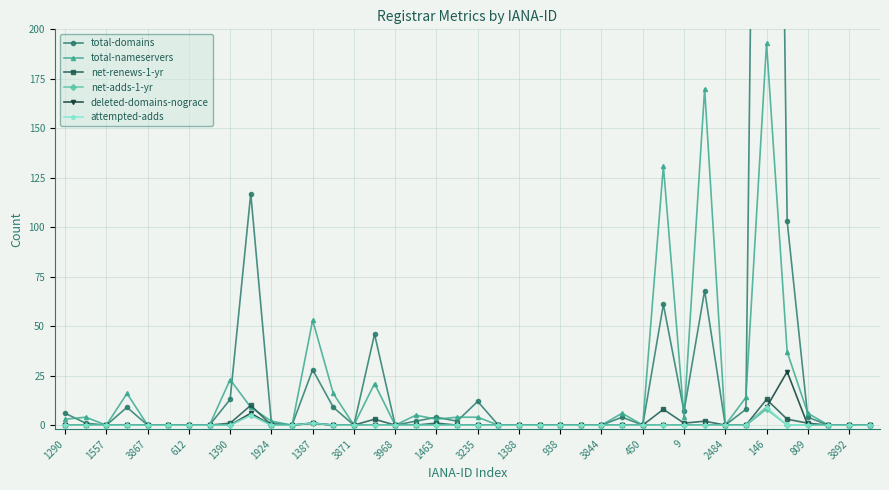

Is it true that deleted-domains-nograce equals 10 at 450?

False